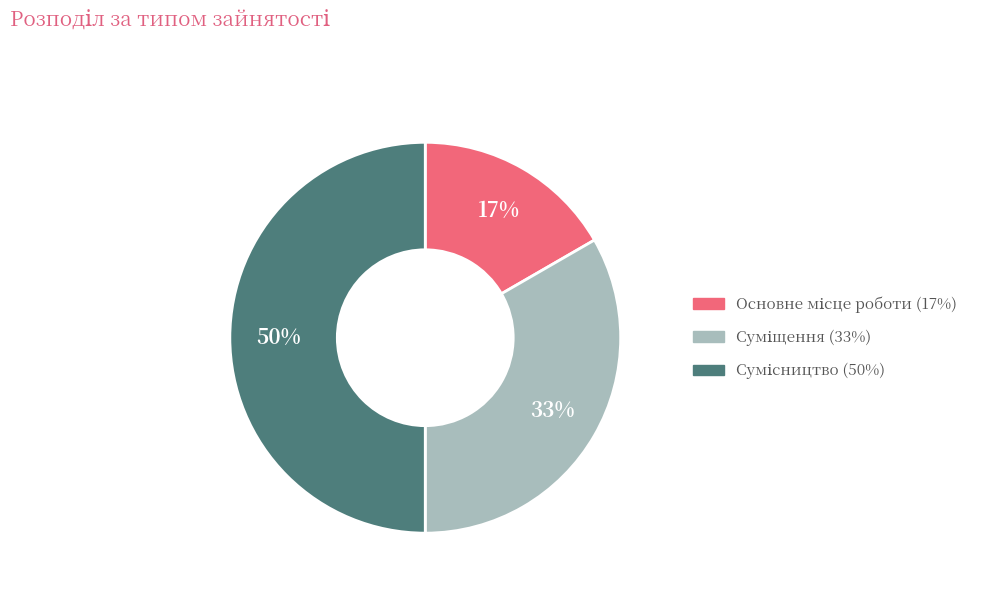

To the nearest percent, what is the average slice percentage?

33%